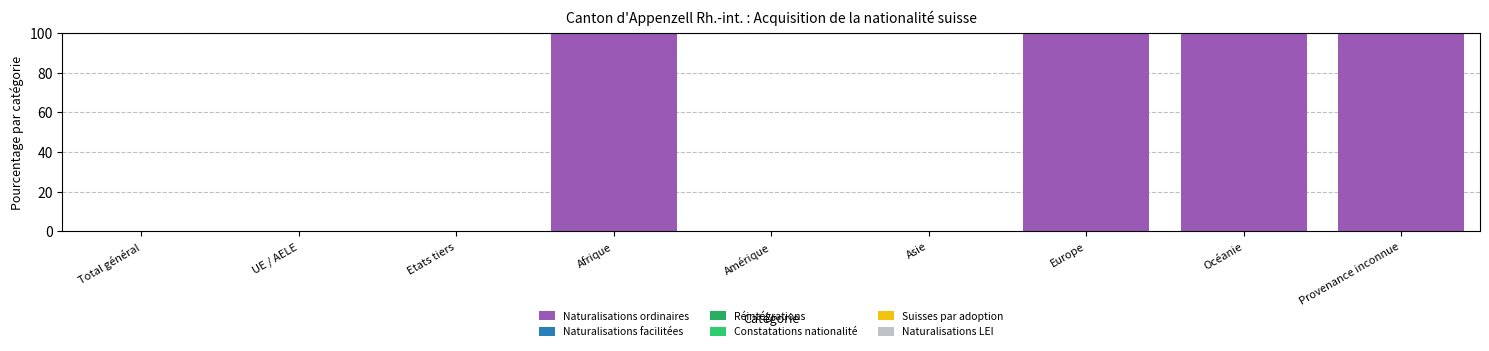

How many data points does each series have?

9